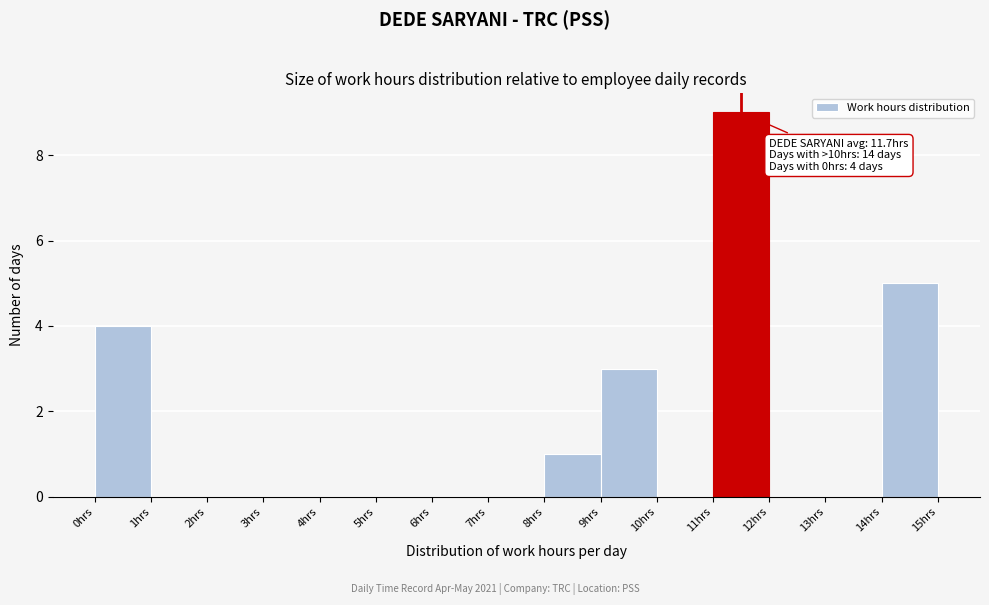

Which range on the x-axis has the tallest bar?

11 to 12